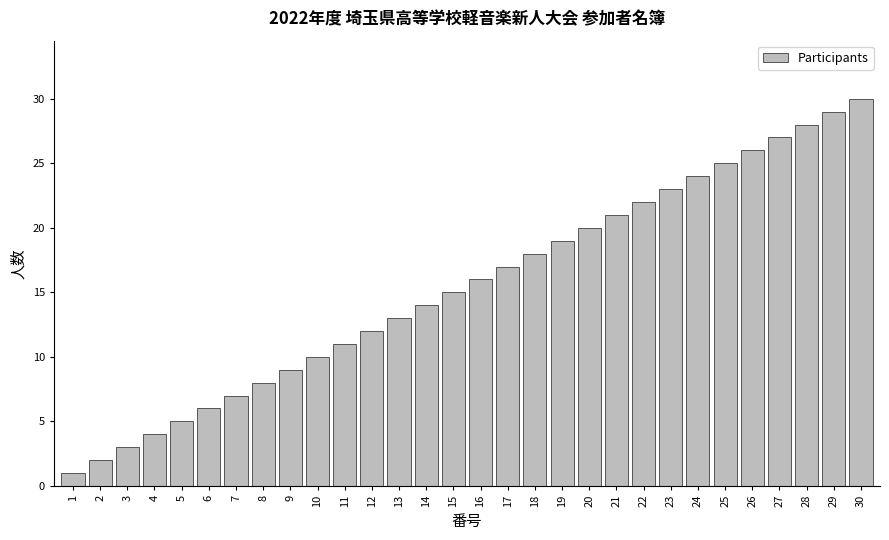

Rank the categories by value from highest to lowest.

30, 29, 28, 27, 26, 25, 24, 23, 22, 21, 20, 19, 18, 17, 16, 15, 14, 13, 12, 11, 10, 9, 8, 7, 6, 5, 4, 3, 2, 1